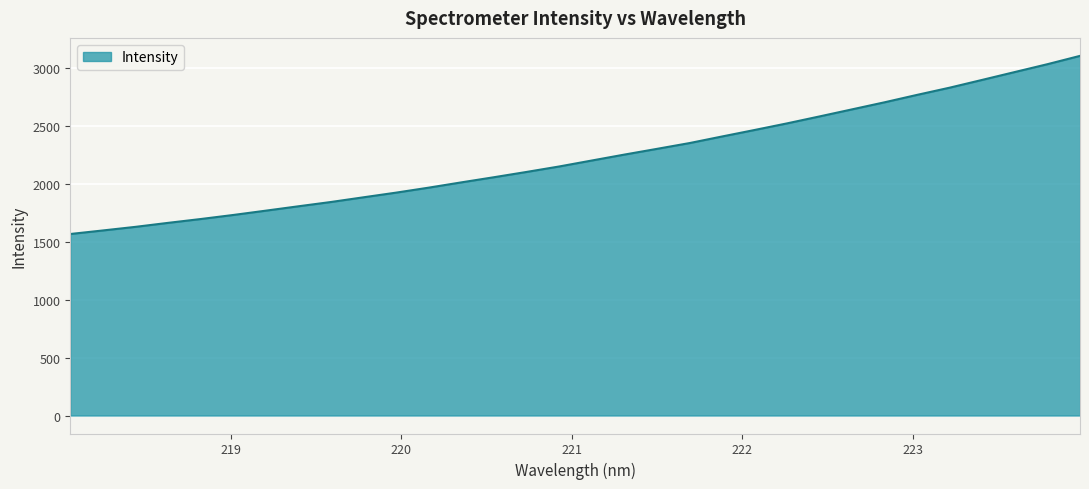

What is the minimum value shown in the chart?

1568.7